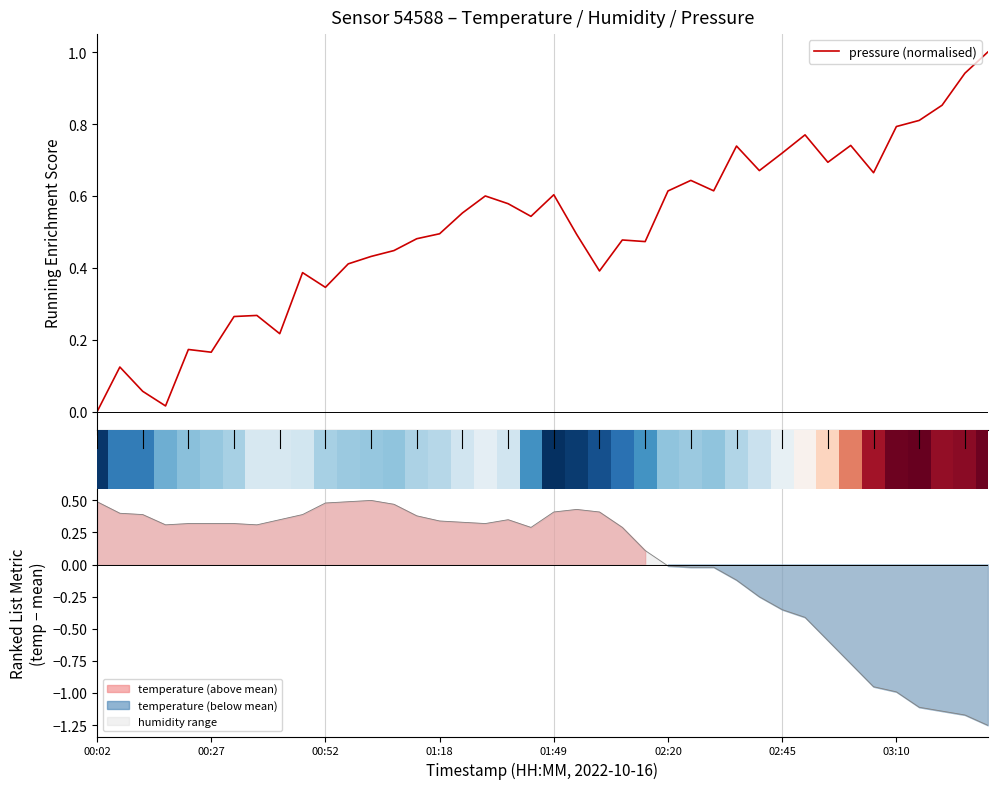

How many distinct data groups are displayed?

1